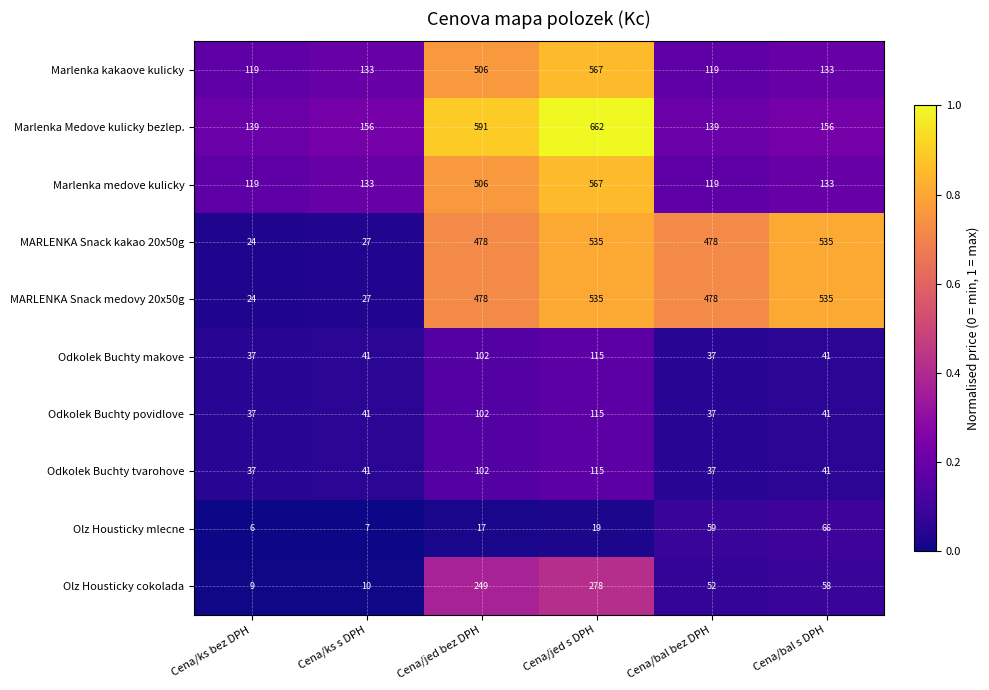

What is the greatest value displayed?

662